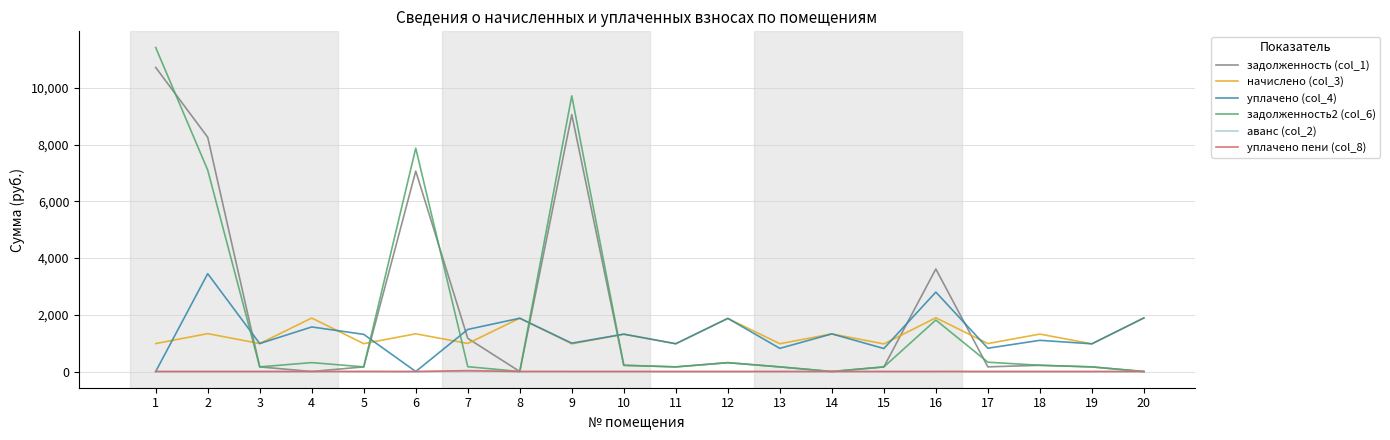

What is the spread (max minus min) of values at 2?

8258.1